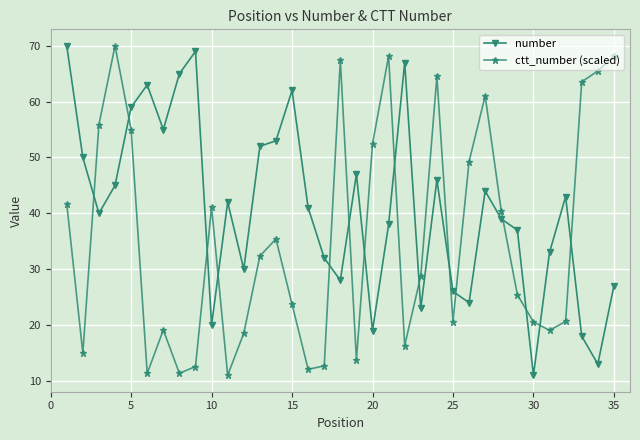

True or false: number has more than 1 points higher than both neighbors.

True